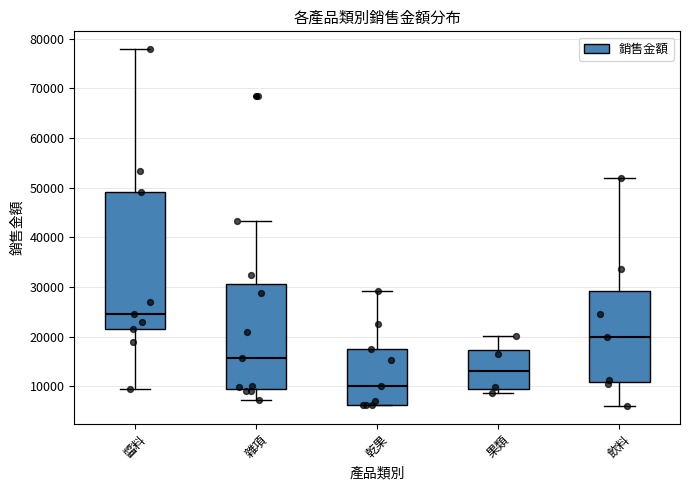

Comparing the boxes themselves (not the whiskers), which one is the tallest?

醬料